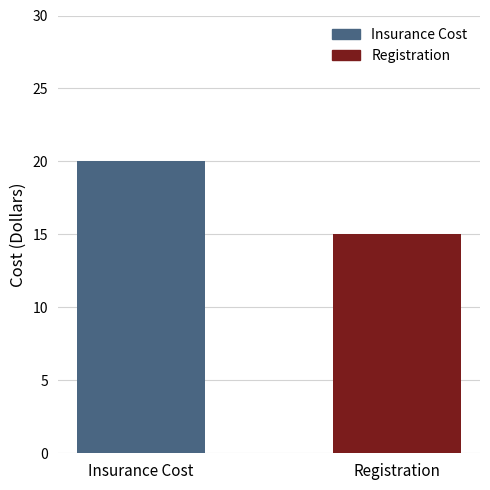

Which series has the largest range (max minus min)?

Insurance Cost